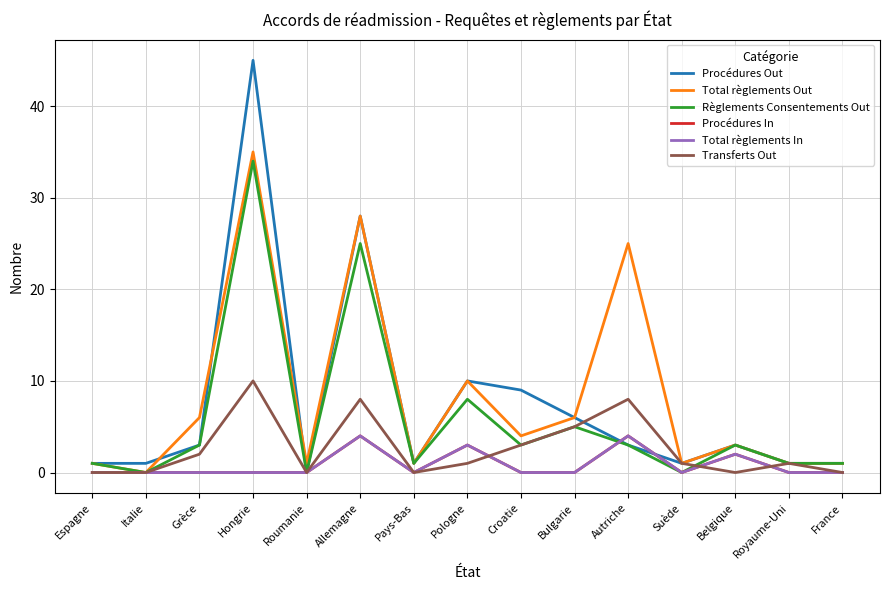

Does the chart display data point markers on the line(s)?

No